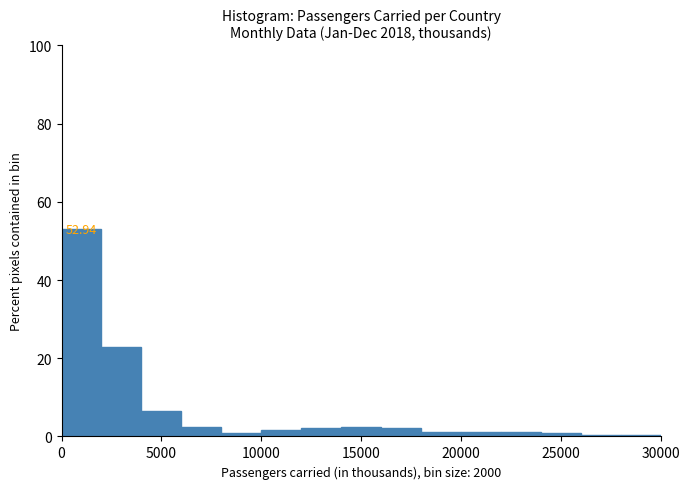

Which range on the x-axis has the tallest bar?

0 to 2000